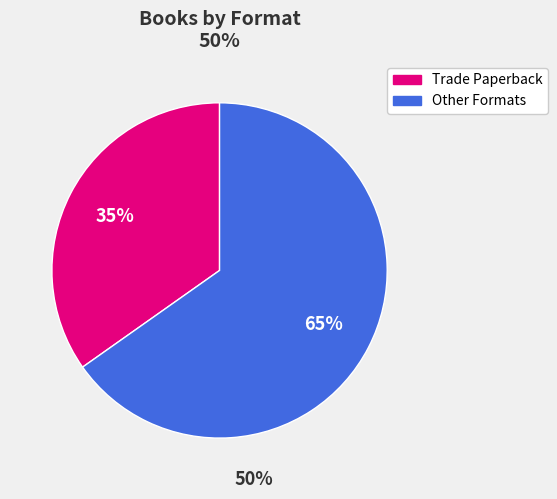

Is there a majority slice in this chart?

Yes